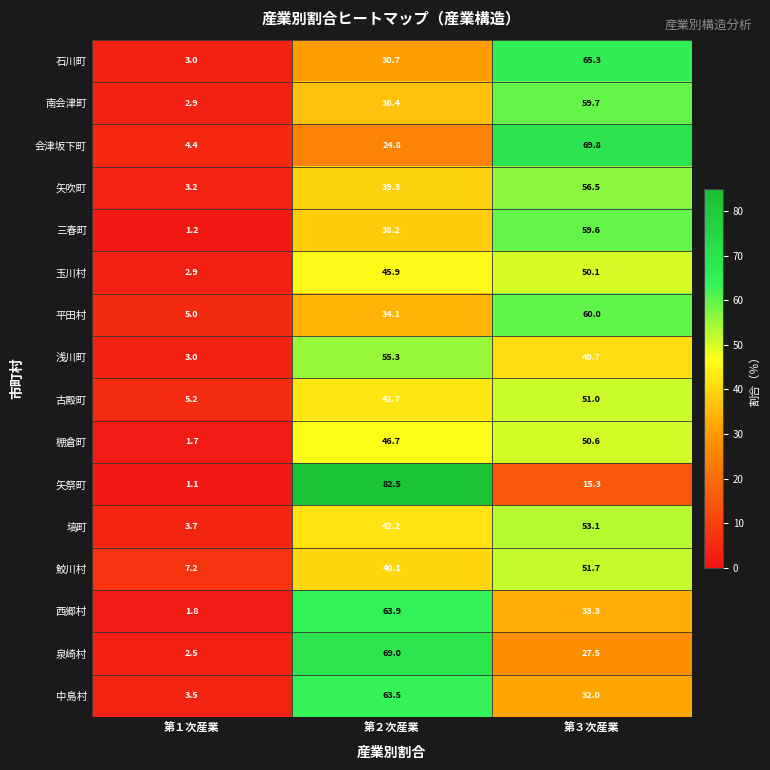

The 会津坂下町 series shows 16.1 at 第２次産業. True or false?

False